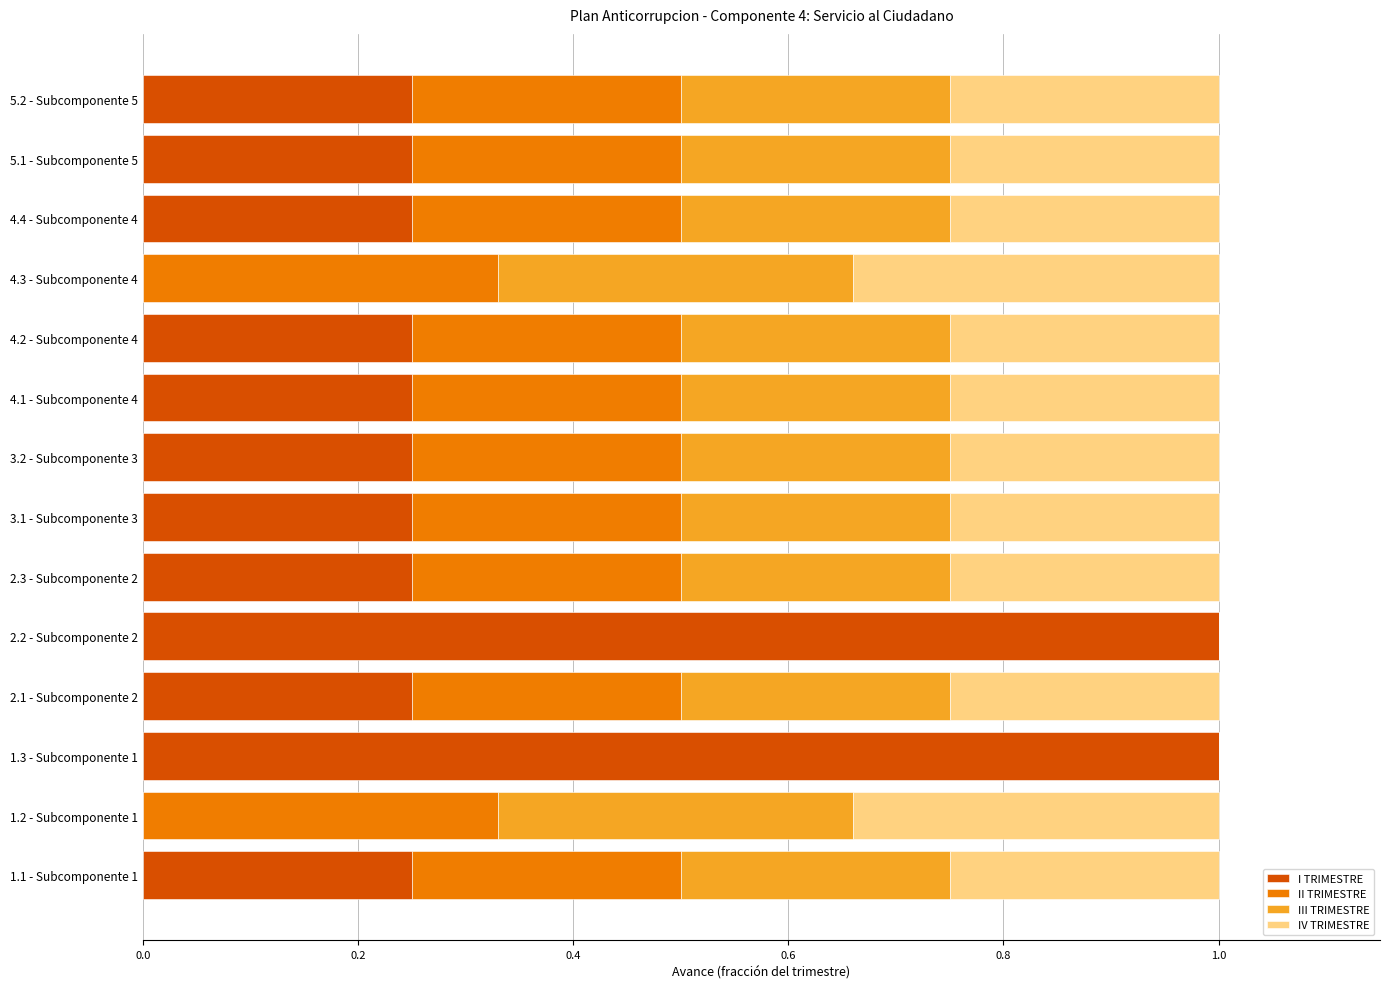

Is it true that I TRIMESTRE equals 0.1 at 5.1 - Subcomponente 5?

False